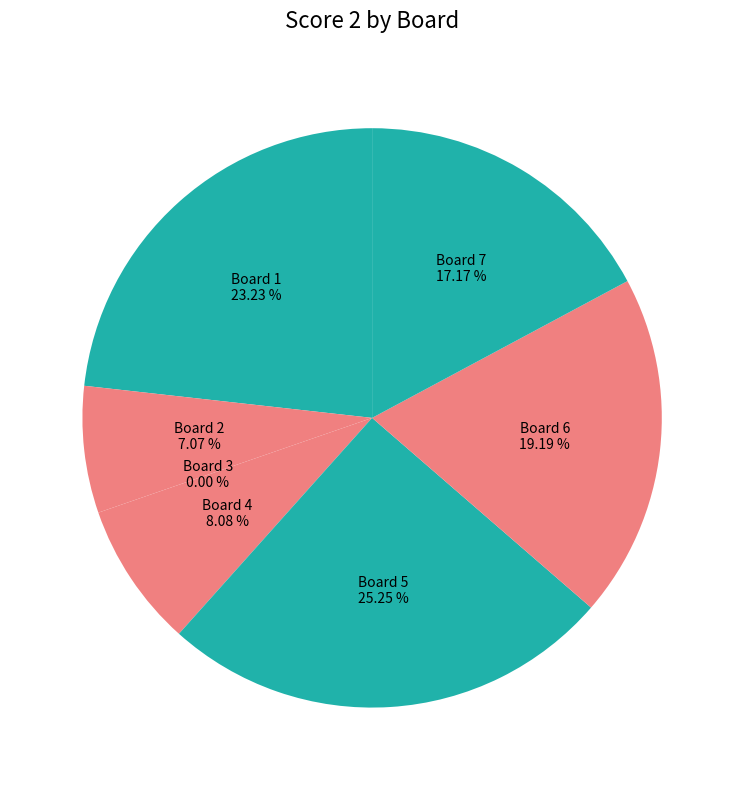

To the nearest percent, what portion does 1 represent?

23%